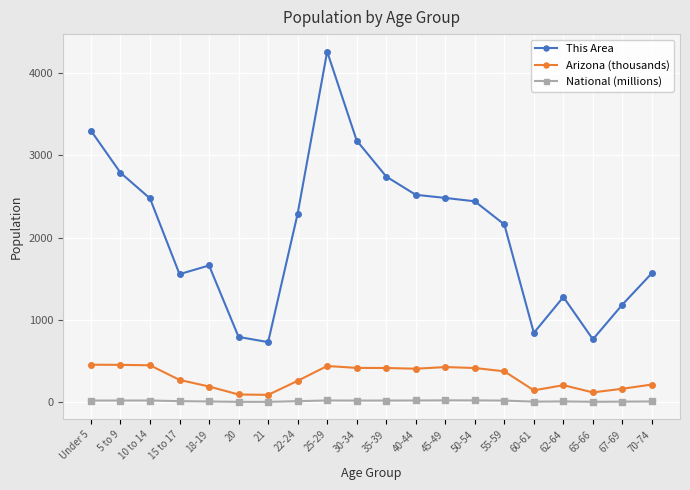

At how many categories does at least one series exceed 1091?

16